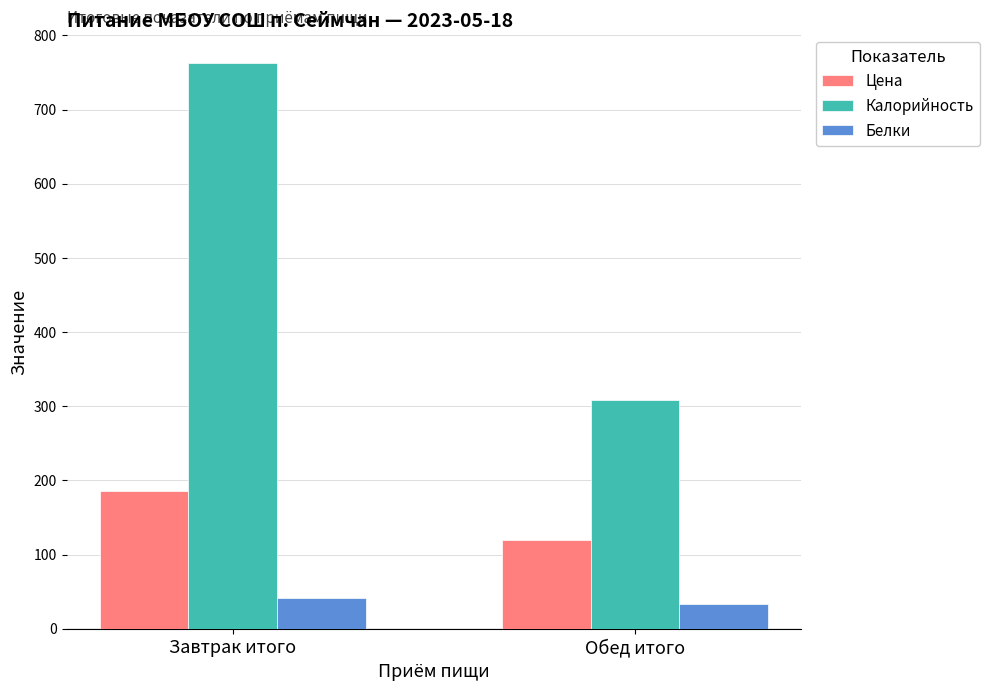

What are all the series names shown in the legend?

Цена, Калорийность, Белки